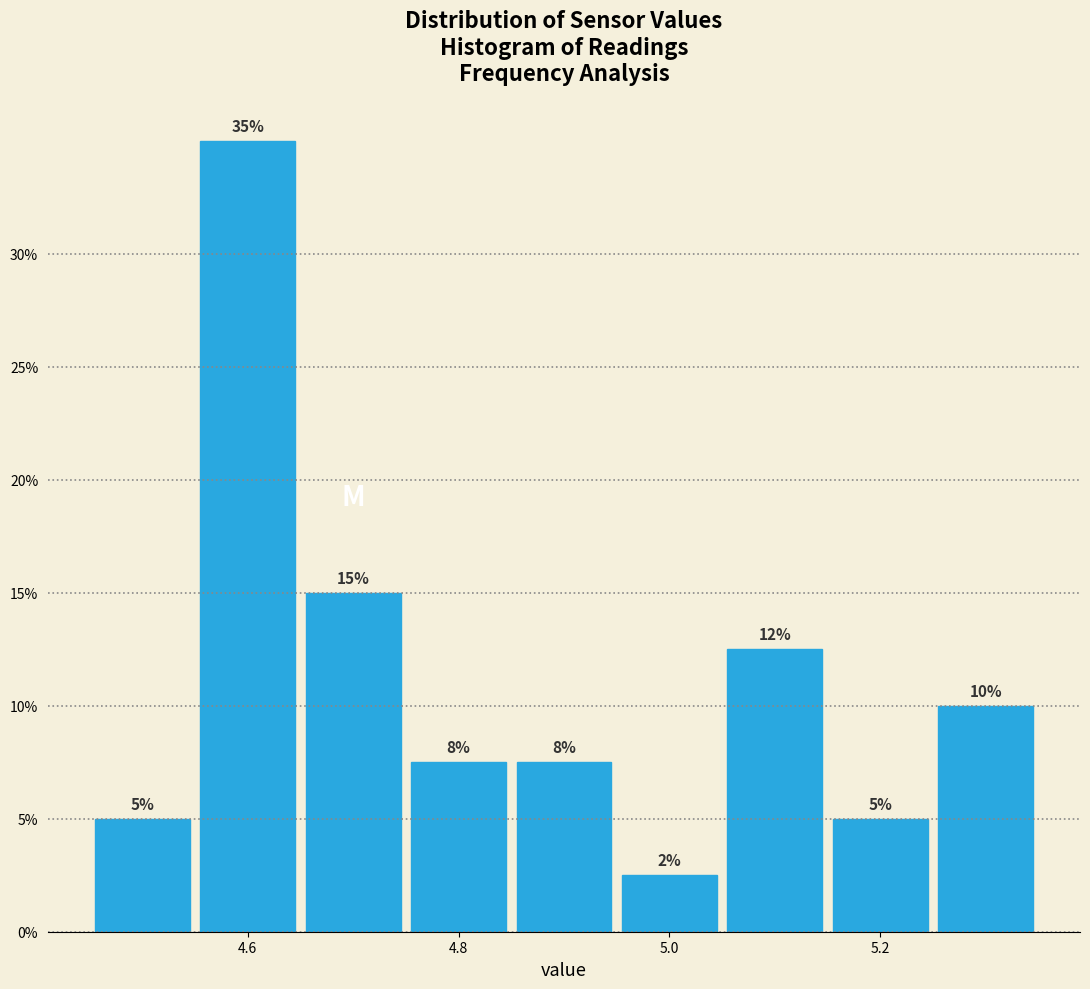

Over which range of the x-axis is the bar tallest?

4.55 to 4.65